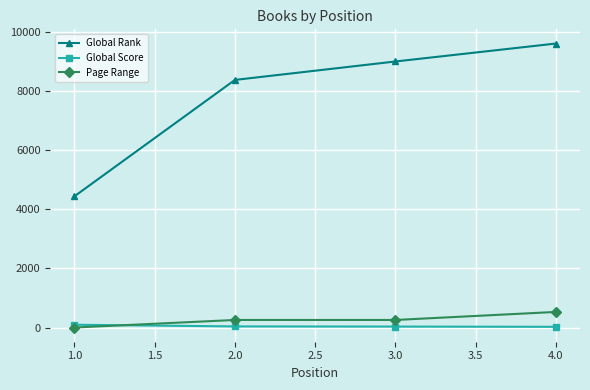

Is the value of Global Rank at 1.0 greater than the value of Page Range at 2.0?

Yes